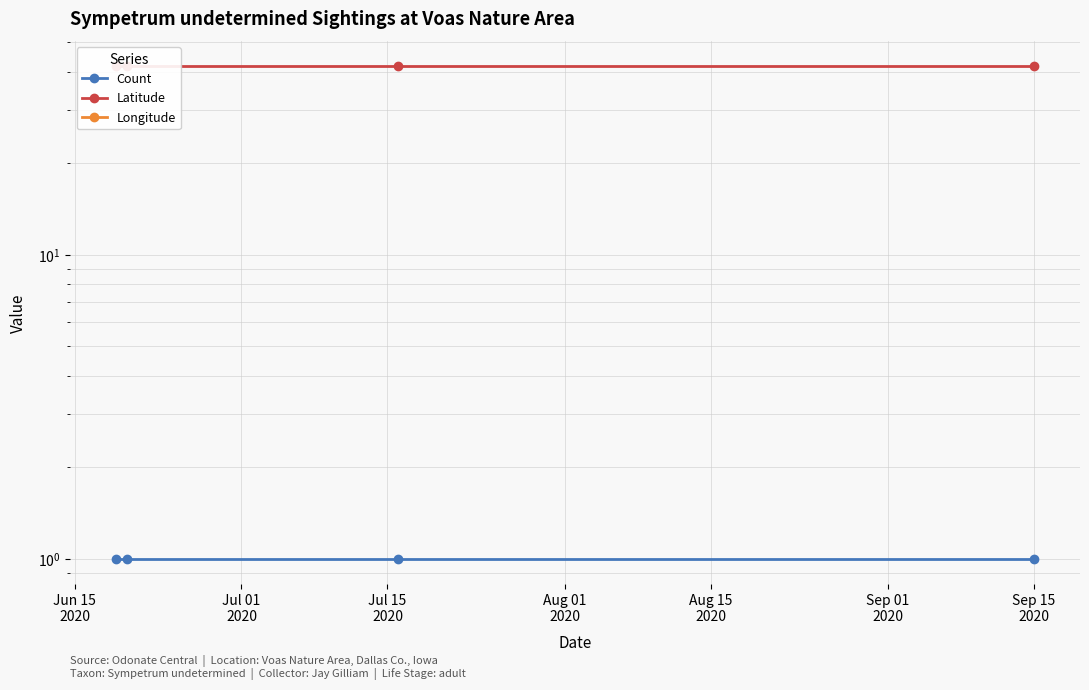

True or false: Count and Latitude cross at least once.

False